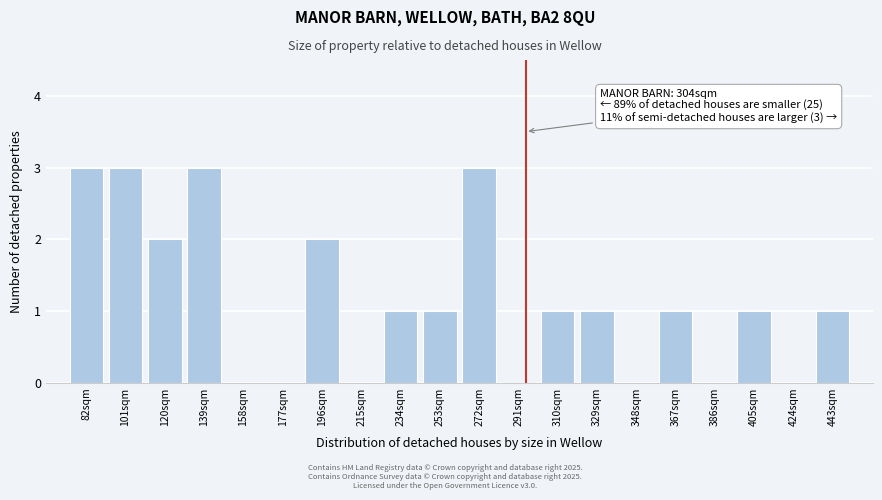

Reading right to left, extract all data points from this chart.

443sqm=1	424sqm=0	405sqm=1	386sqm=0	367sqm=1	348sqm=0	329sqm=1	310sqm=1	291sqm=0	272sqm=3	253sqm=1	234sqm=1	215sqm=0	196sqm=2	177sqm=0	158sqm=0	139sqm=3	120sqm=2	101sqm=3	82sqm=3